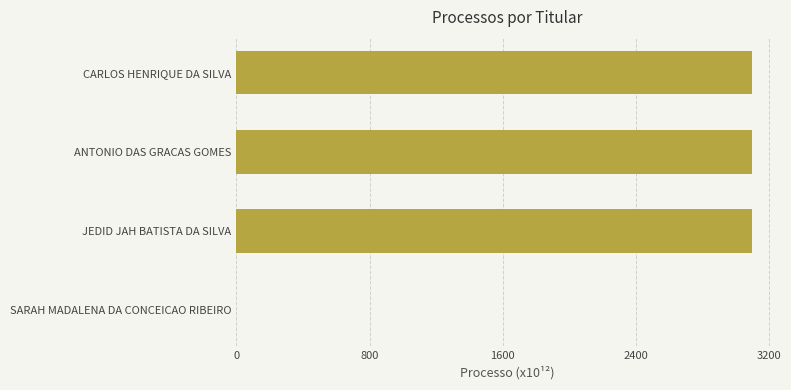

Approximately how many times larger is the value at JEDID JAH BATISTA DA SILVA compared to CARLOS HENRIQUE DA SILVA?

1.0